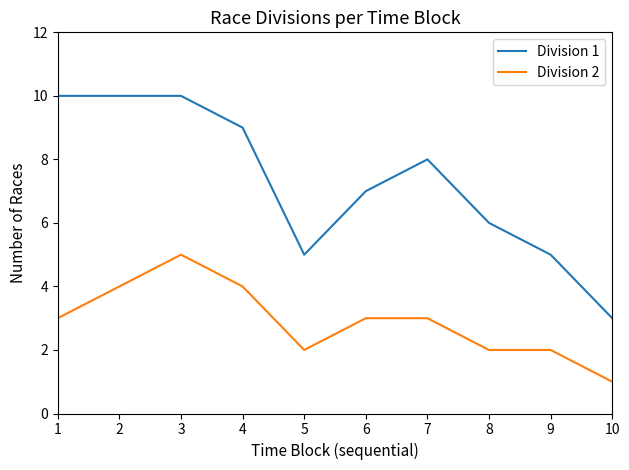

True or false: Division 1 and Division 2 intersect in this chart.

False